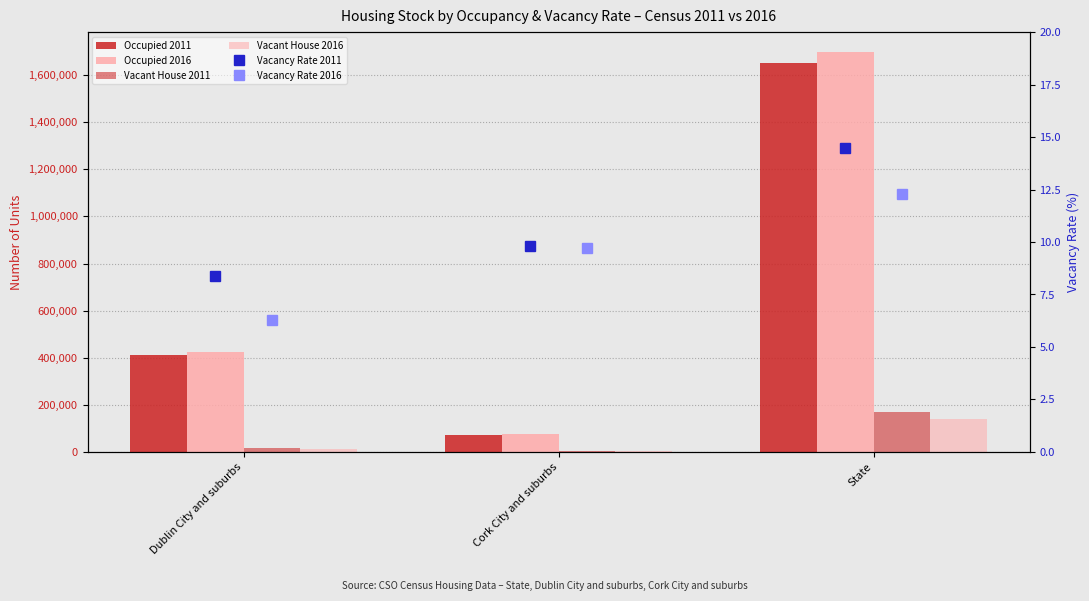

What is the label of the 1st bar from the right?

State